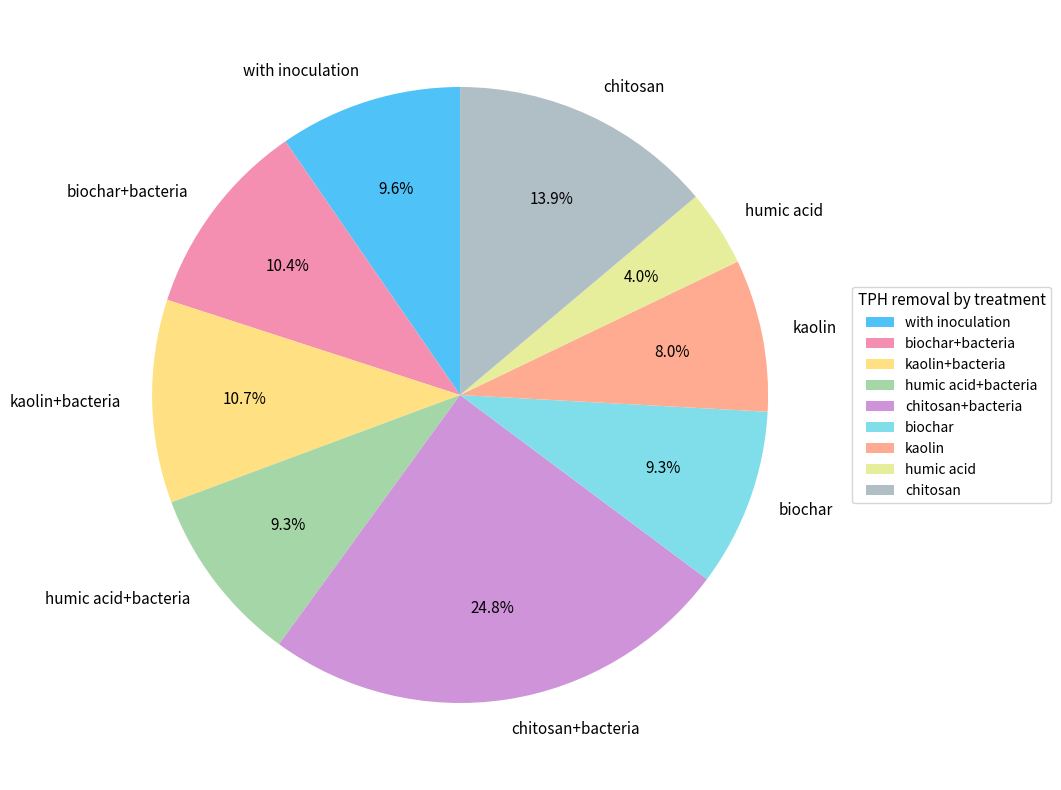

Is there any slice that represents more than half of the pie?

No